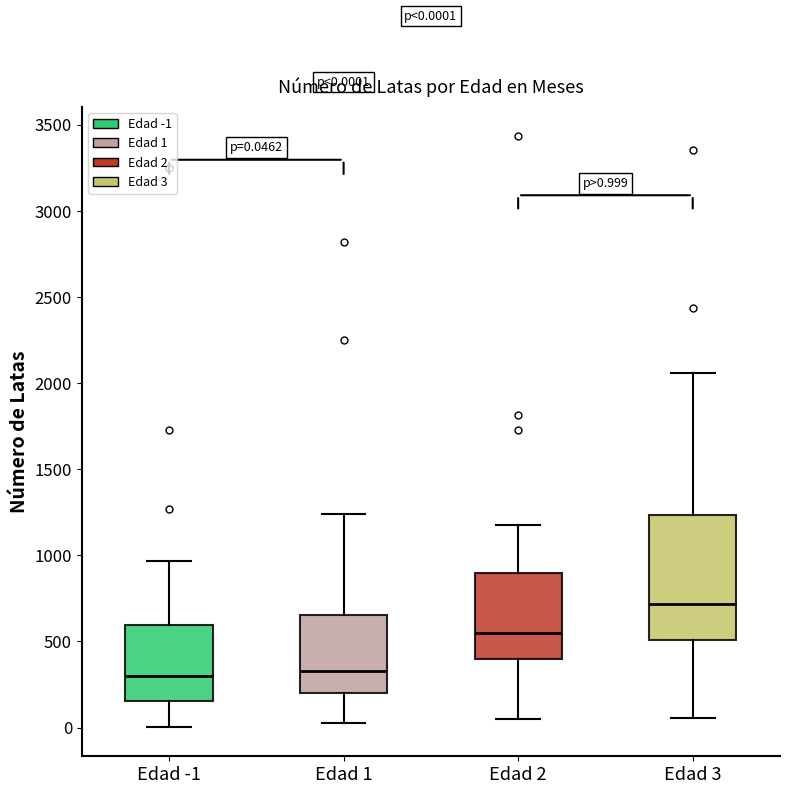

Comparing the boxes themselves (not the whiskers), which one is the tallest?

Edad 3